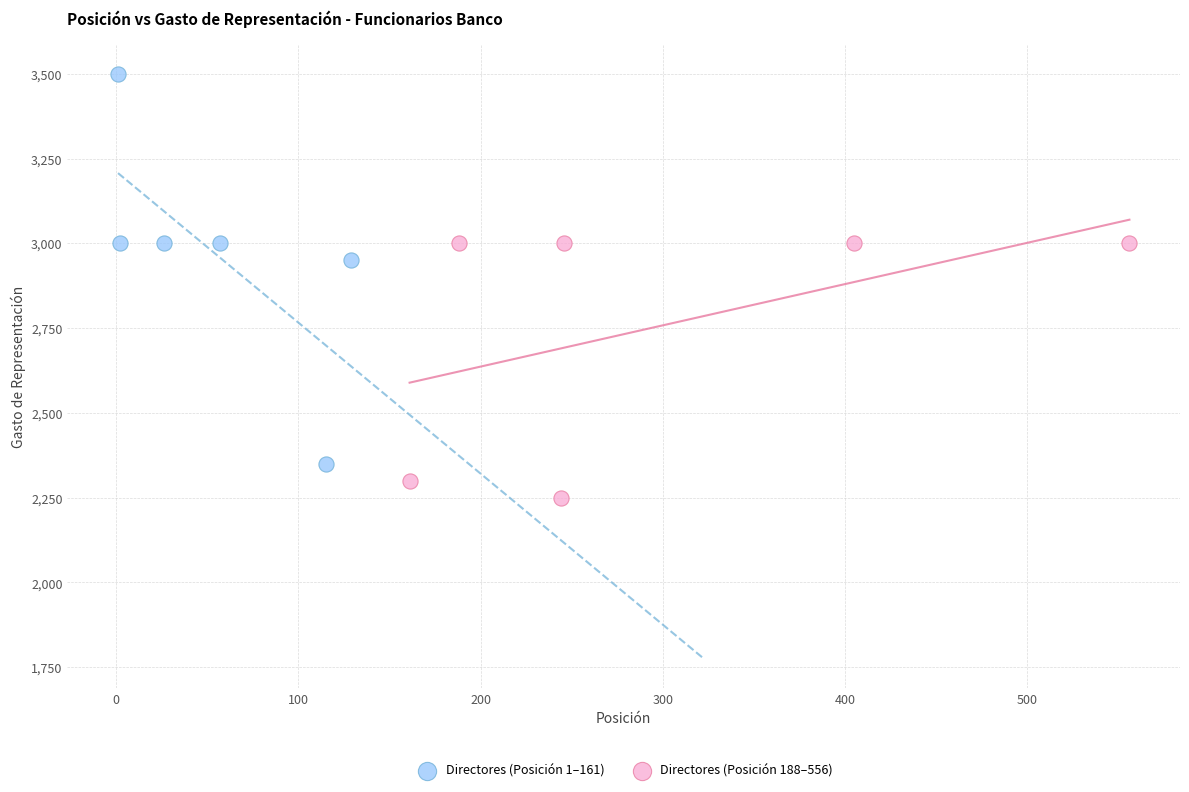

Which series contains the highest Y value?

Directores (Posición 1–161)